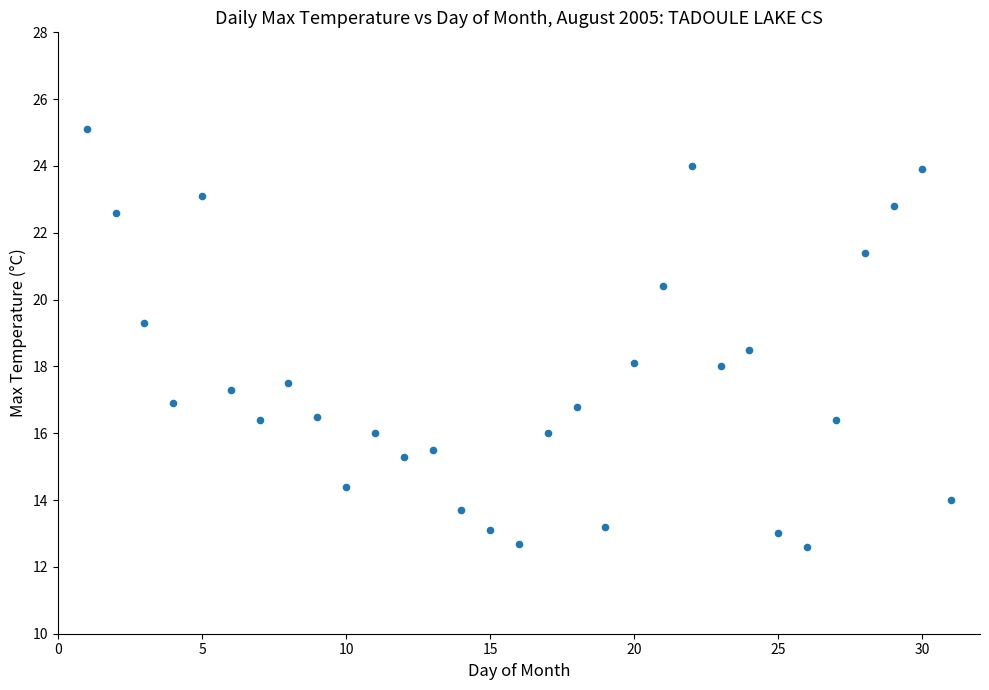

What is the range of Y values (max minus min)?

12.5